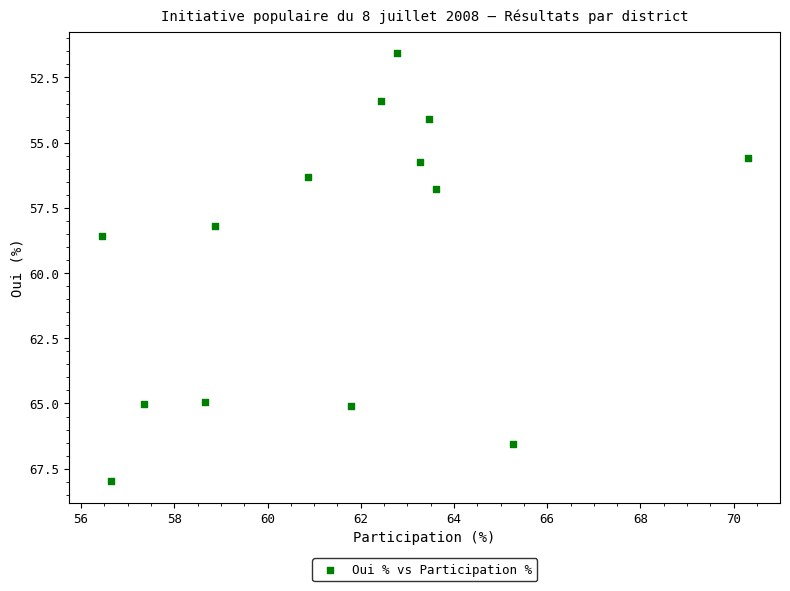

What Y value in the scatter plot is closest to 59?

58.6